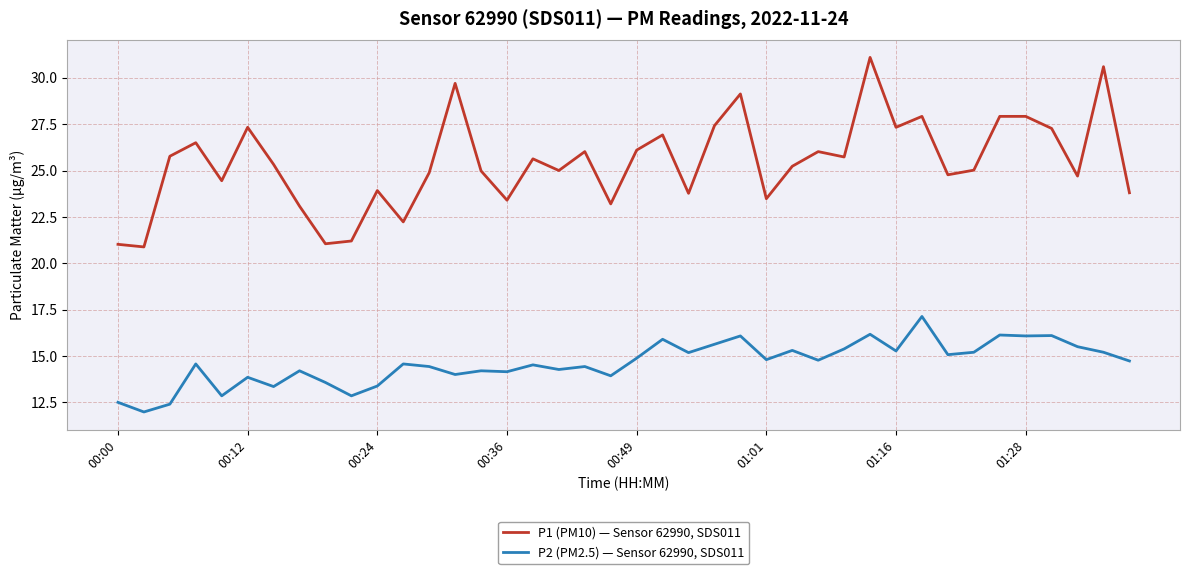

List the series in order of their peak value, lowest first.

P2 (PM2.5) — Sensor 62990, SDS011, P1 (PM10) — Sensor 62990, SDS011